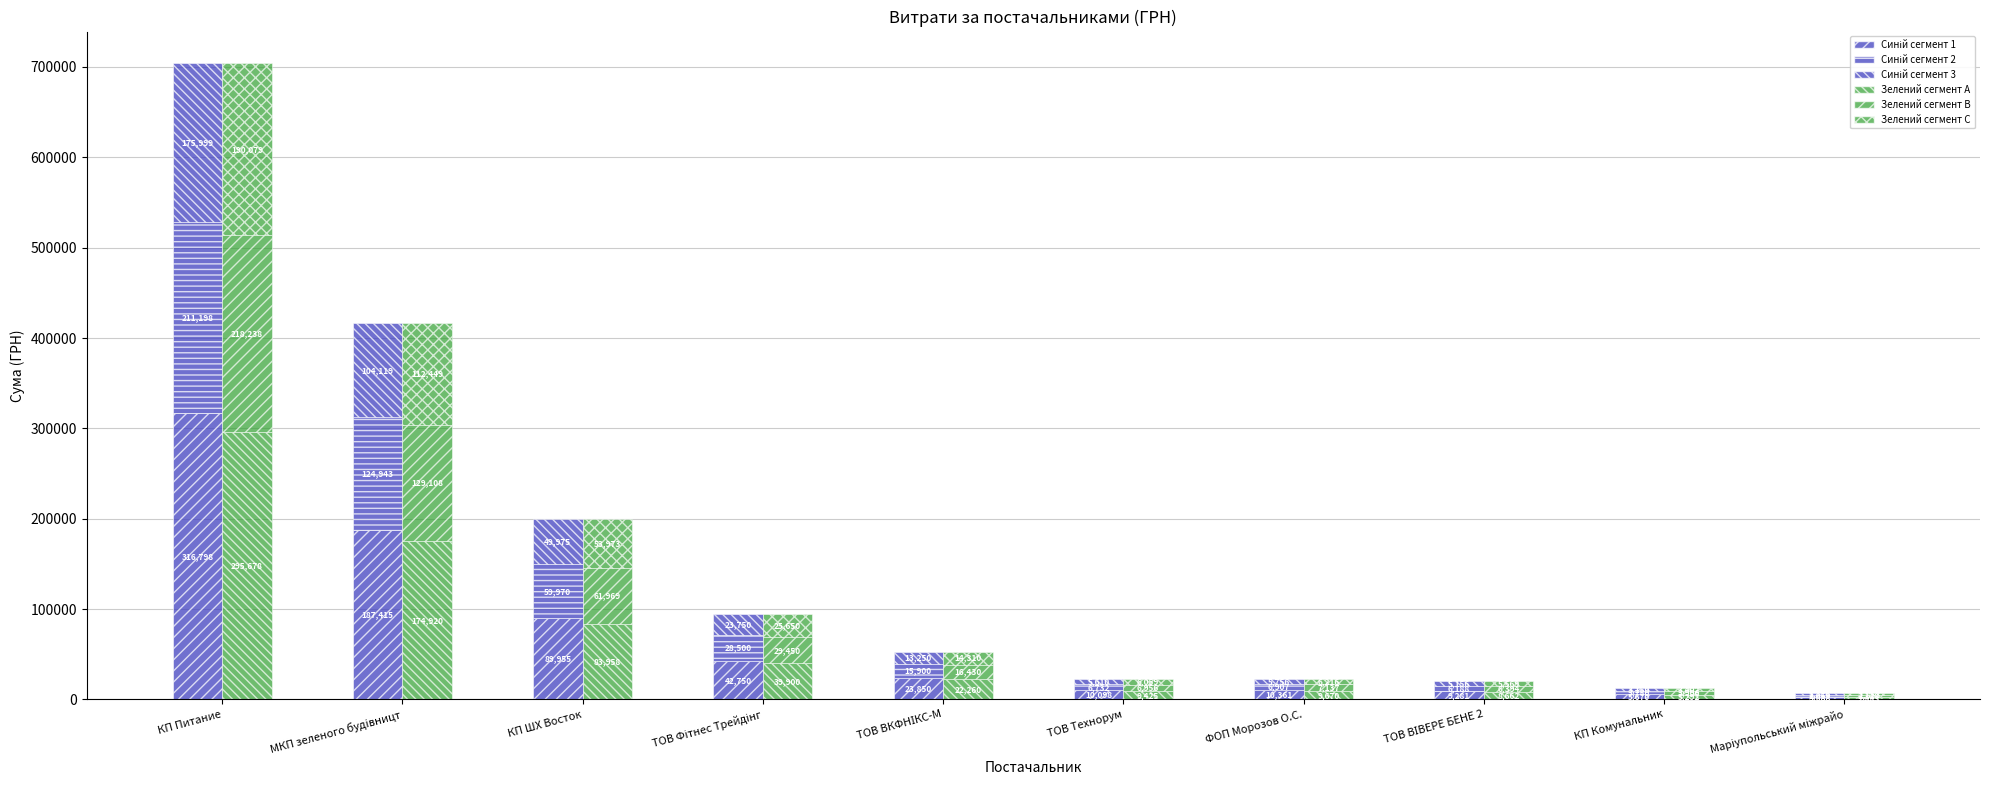

What position from the left is ТОВ Фітнес Трейдінг?

4